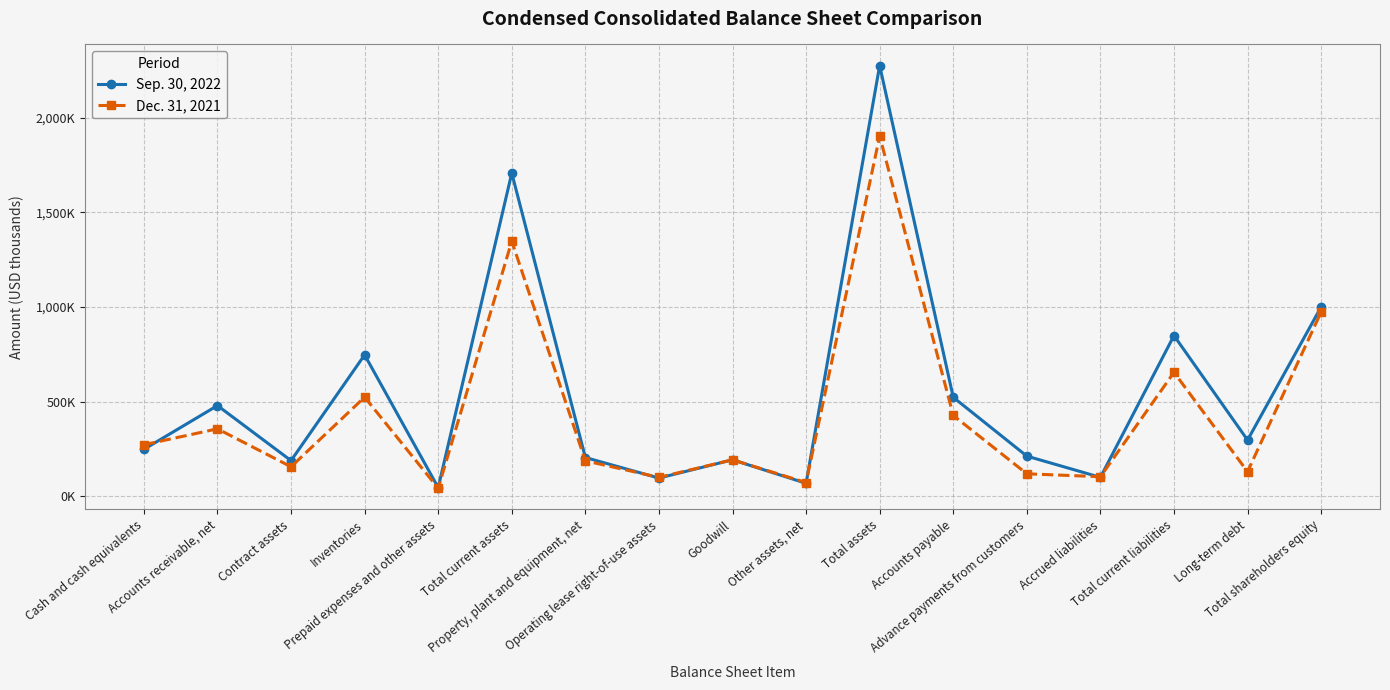

Reading left to right, list all the values displayed in this chart.

Sep. 30, 2022: 247298	478835	187730	746920	45009	1708203	204154	95533	192116	67832	2276507	522499	211601	99341	848900	296425	1000617
Dec. 31, 2021: 271749	355883	155243	523240	41688	1348144	186666	99158	192116	71824	1903880	426555	118124	102554	654382	129289	973802